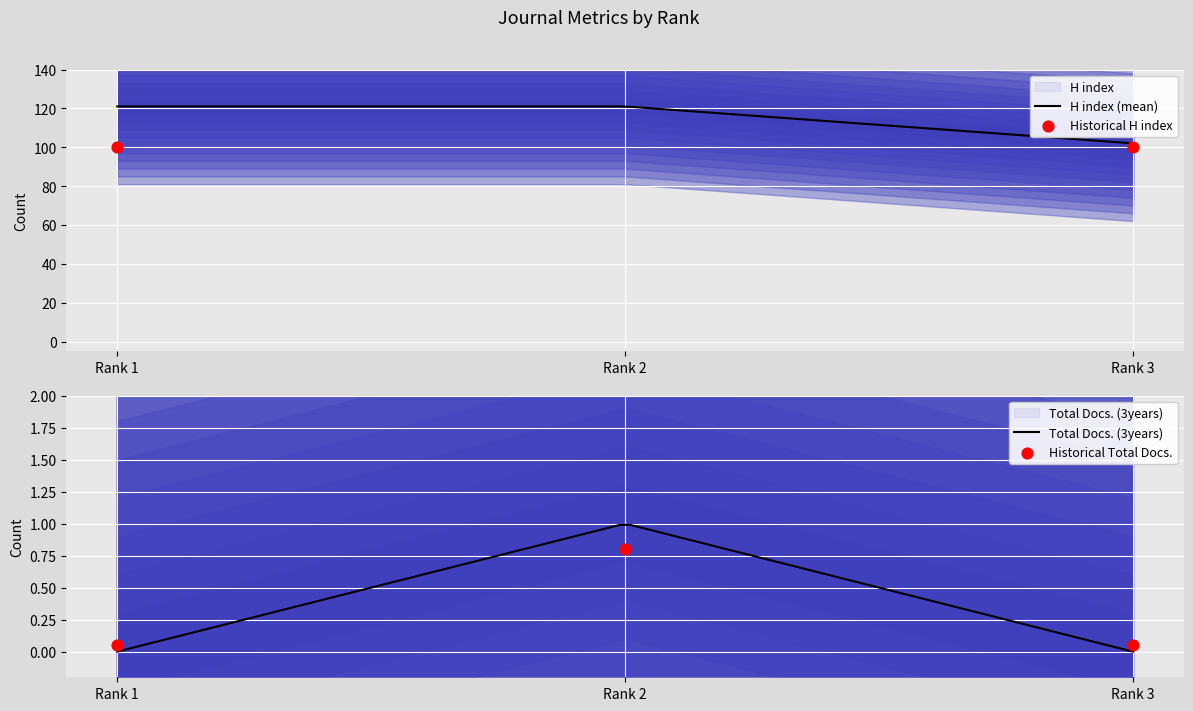

What is the minimum value for H index (mean)?

102.0